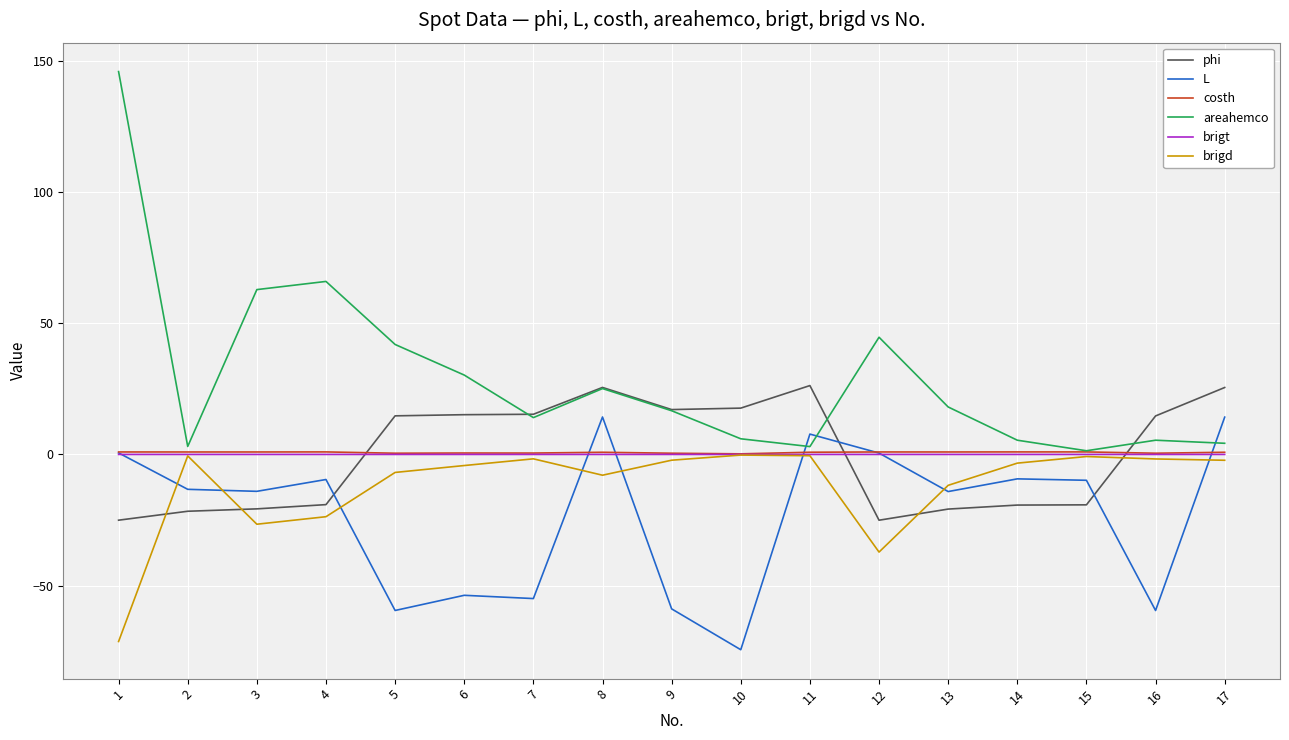

The phi series shows 14.7 at 16. True or false?

True